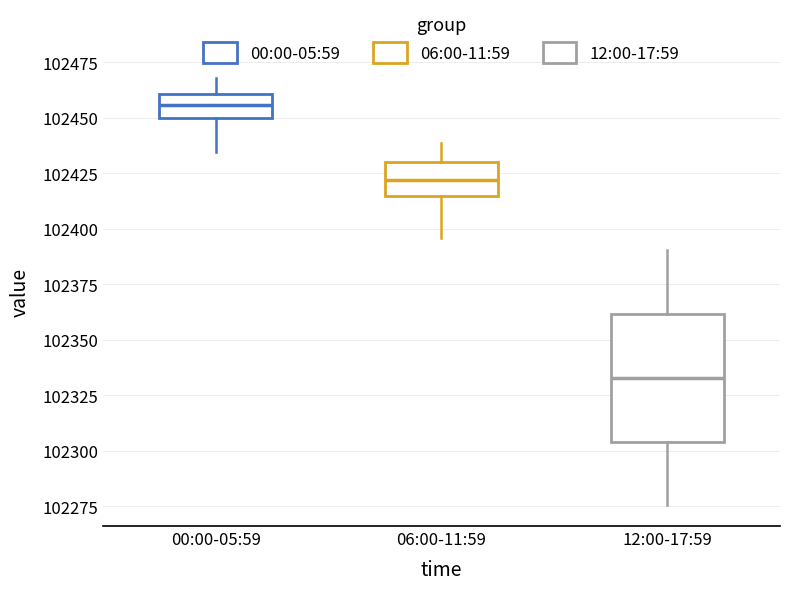

Reading left to right, transcribe this box plot: for each box, give where its median line is, the range the box spans, and where its two whiskers end, as read against the y-axis. The values are not printed on the chart, so give them approximately, as read against the axis.

00:00-05:59: median 102455, box 102450 to 102460, whiskers 102435 to 102470
06:00-11:59: median 102420, box 102415 to 102430, whiskers 102395 to 102440
12:00-17:59: median 102335, box 102305 to 102360, whiskers 102275 to 102390